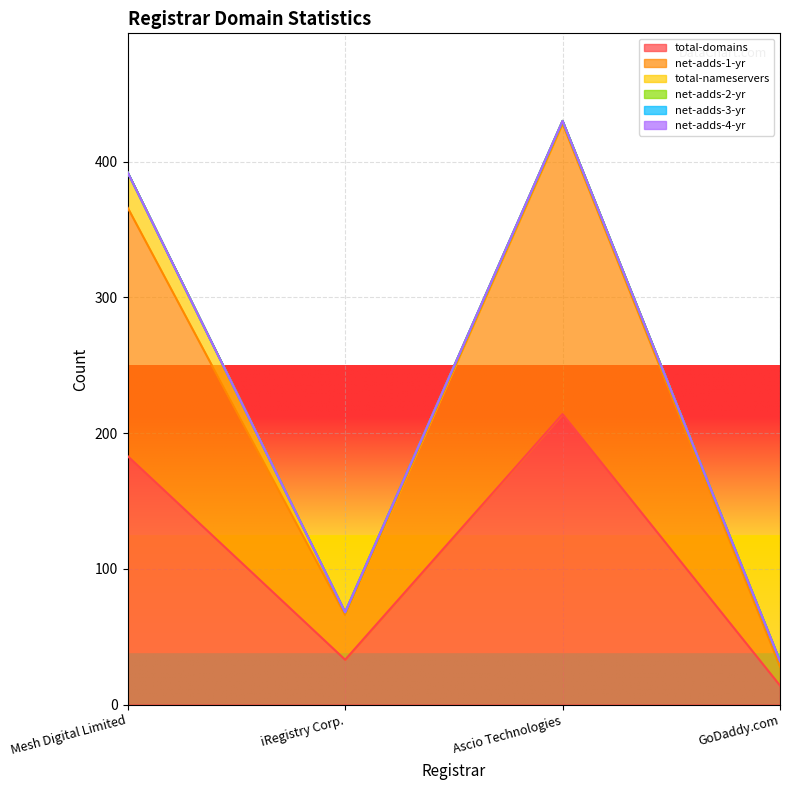

Which category has the highest value in the net-adds-1-yr series?

Ascio Technologies